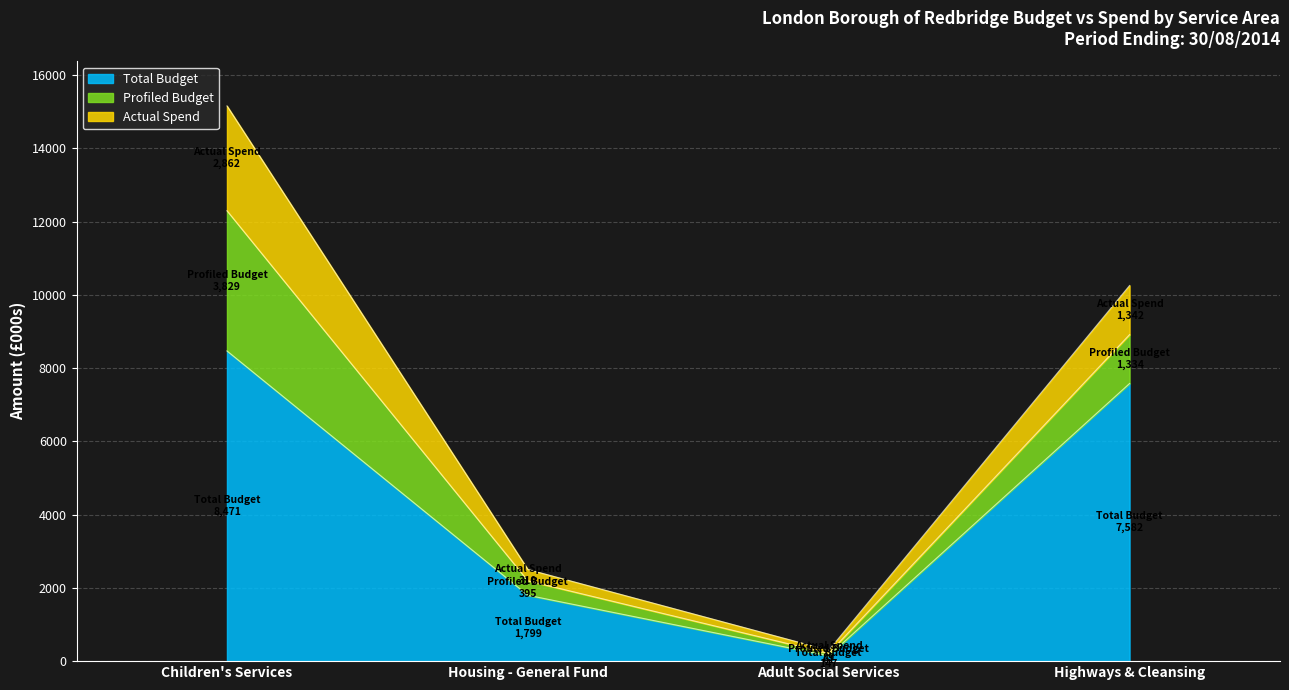

At which label does Total Budget reach its peak?

Children's Services